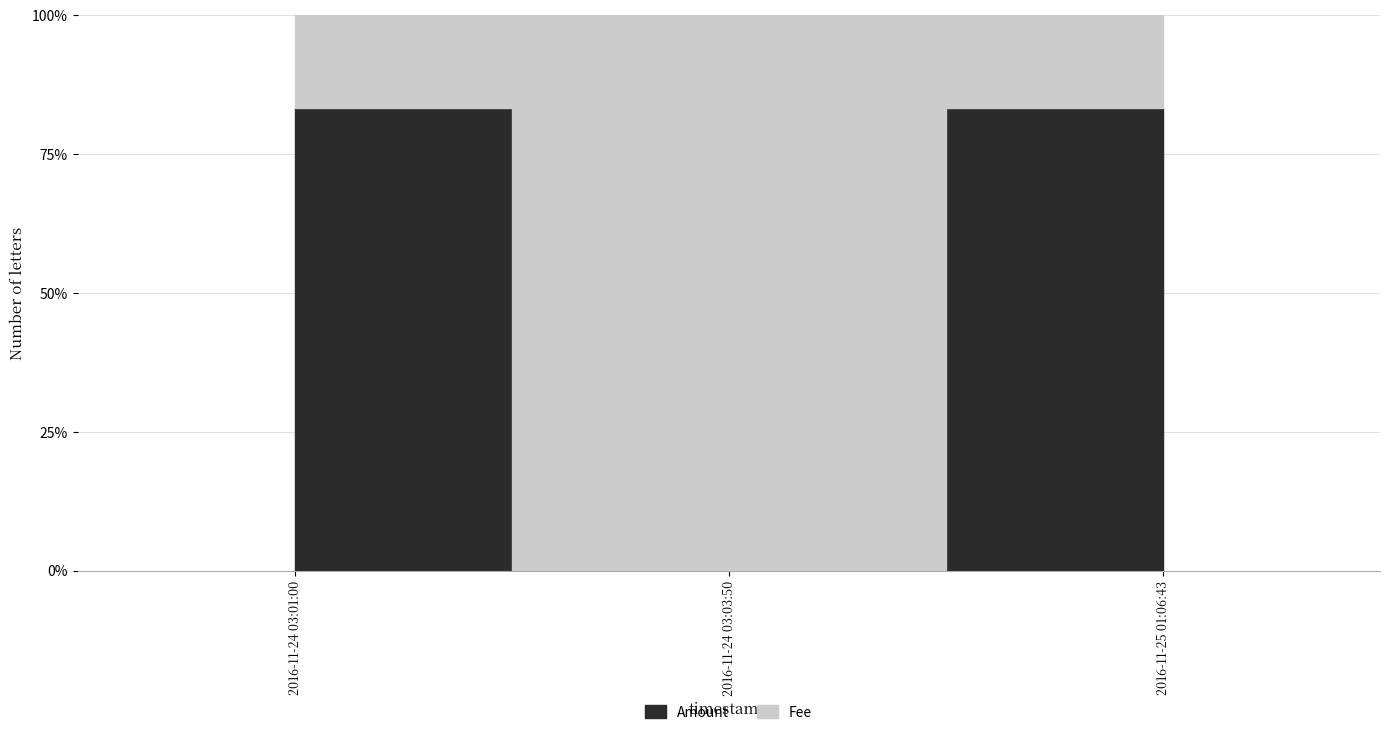

What is the greatest value displayed?

0.8